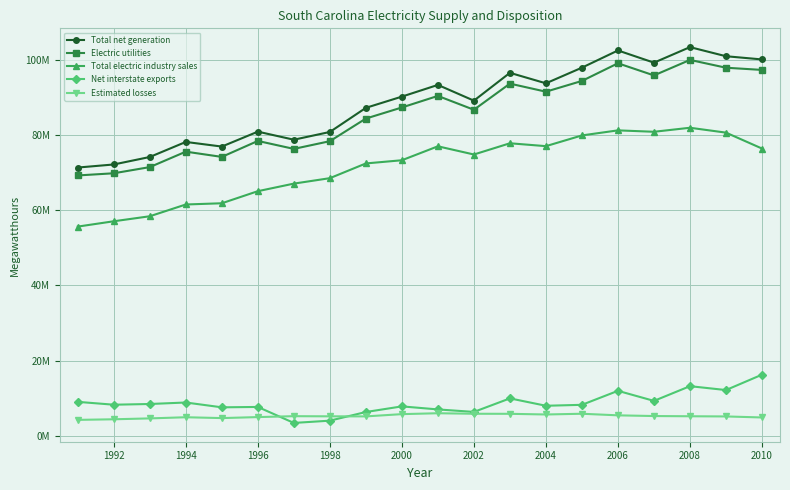

At which label does Estimated losses first exceed 5186702?

1996